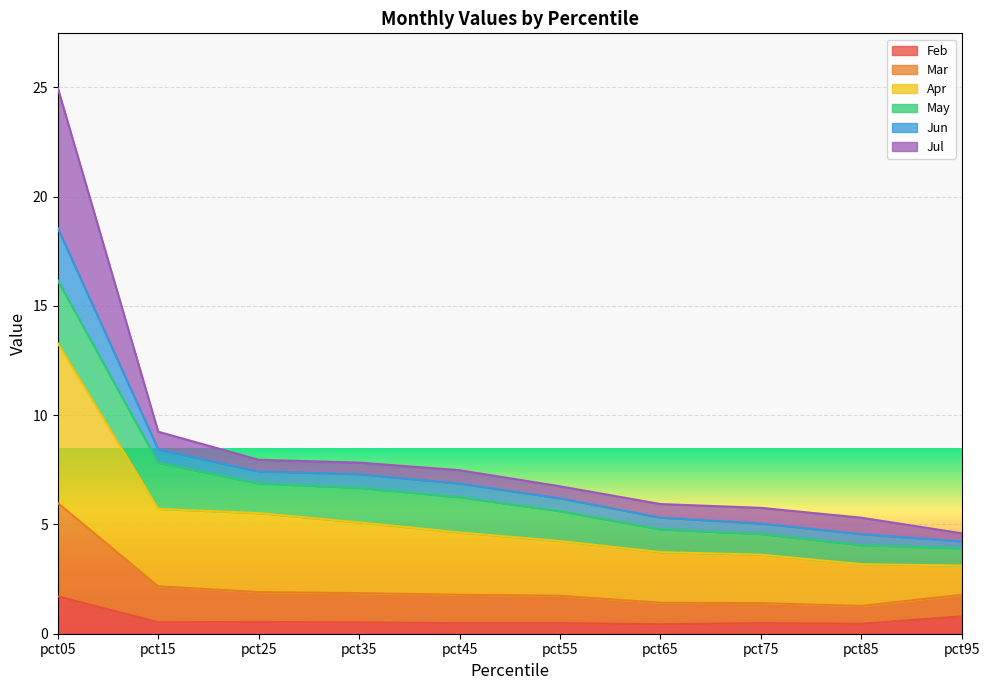

At which category is the sum across all series the highest?

pct05